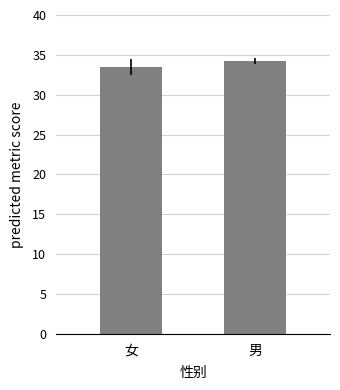

Count the number of values greater than 34.

1